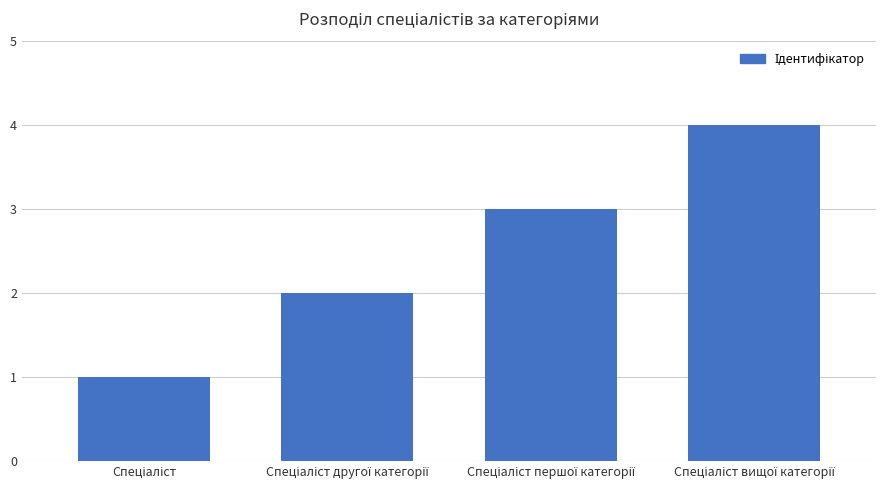

What is the maximum value shown in the chart?

4